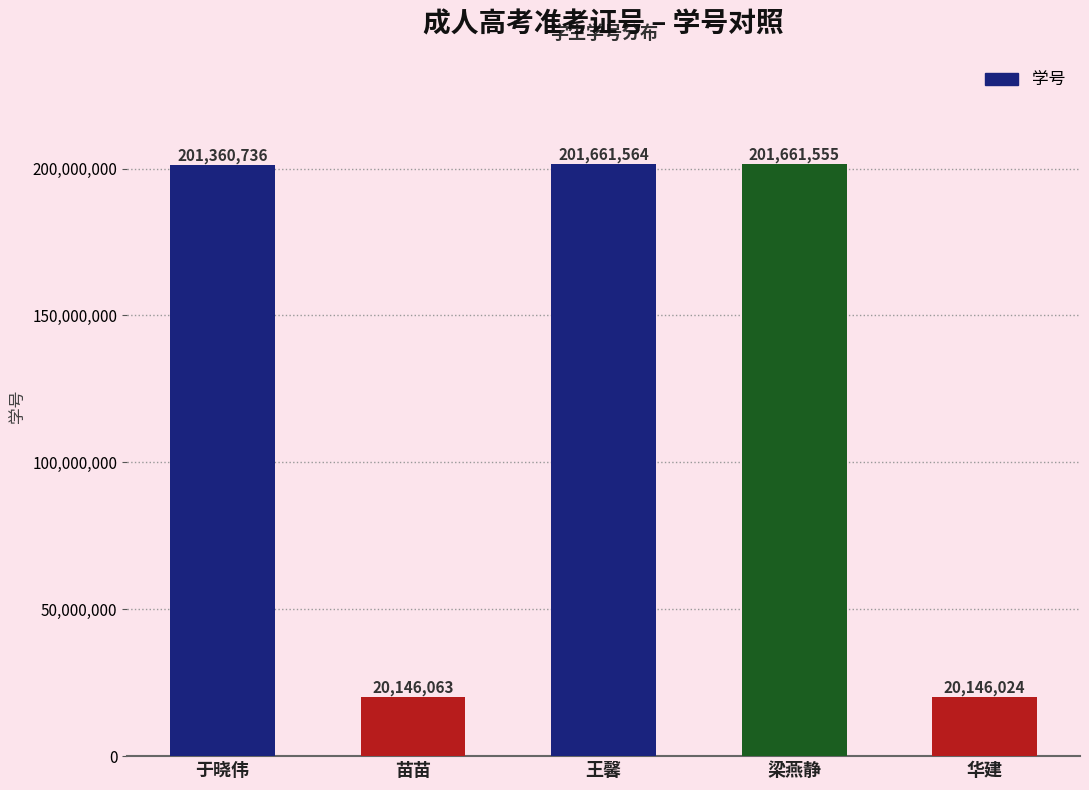

Which category has the highest value across all series?

王馨